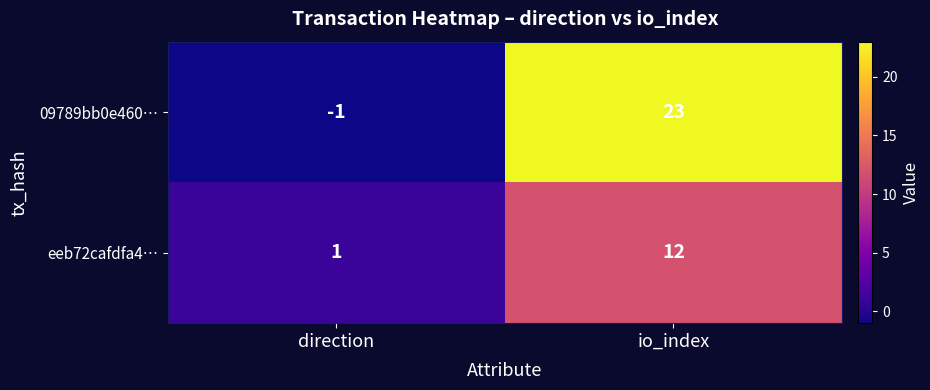

How many categories are shown in the chart?

2